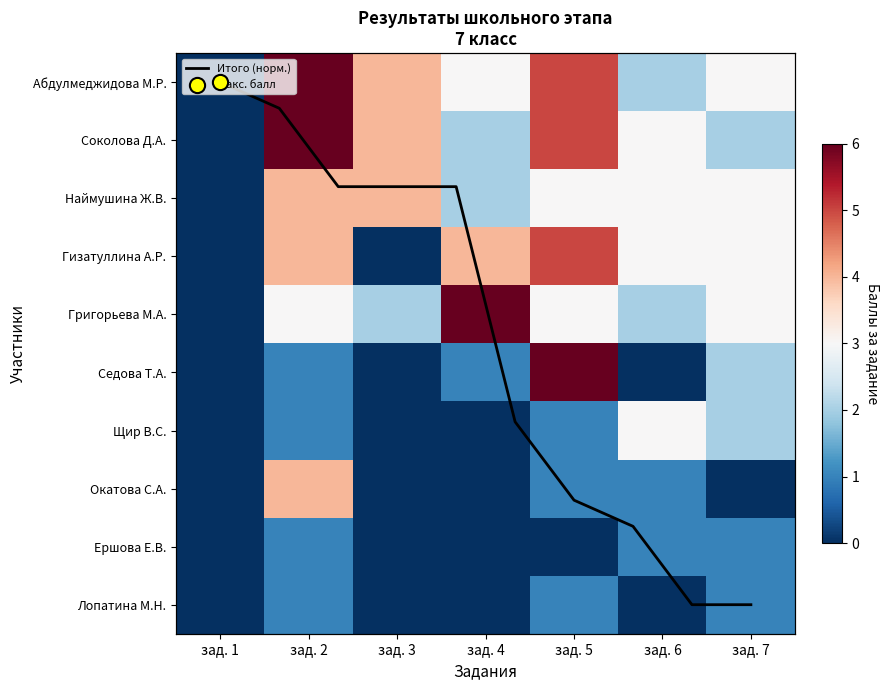

Read the Окатова София Алексеевна value at зад. 5.

1